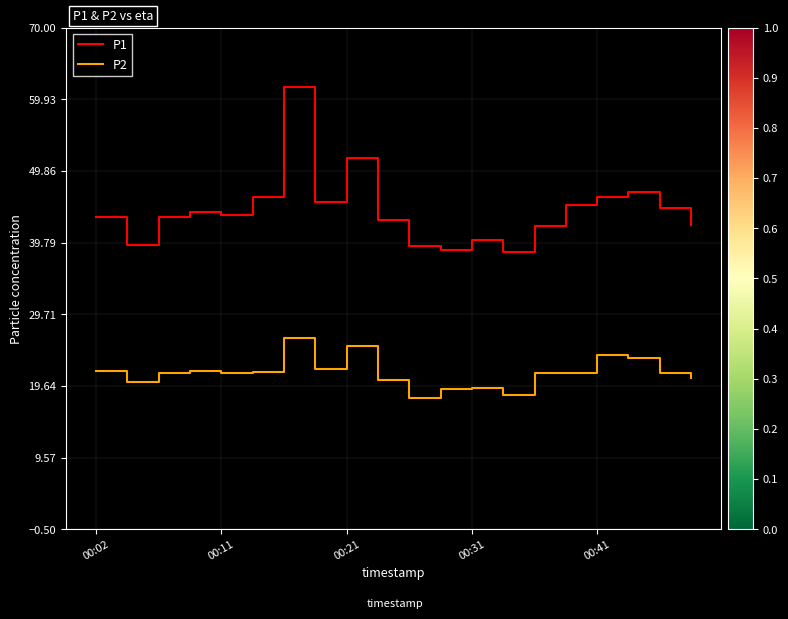

How many lines are shown in the chart?

2